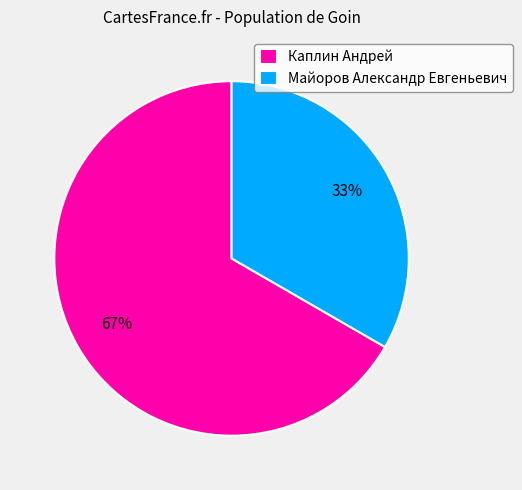

The Каплин Андрей slice represents 79% of the pie. True or false?

False